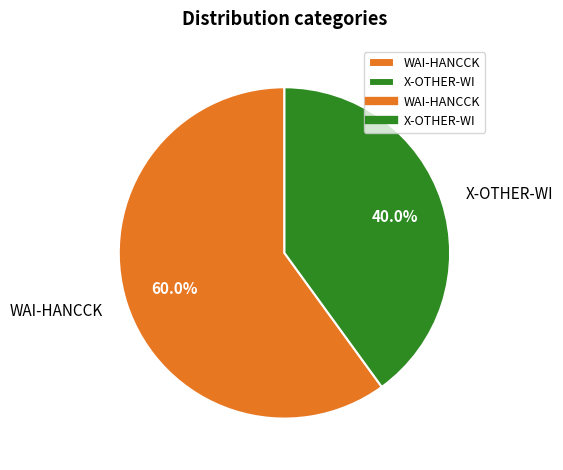

Which has a higher value, WAI-HANCCK or X-OTHER-WI?

WAI-HANCCK